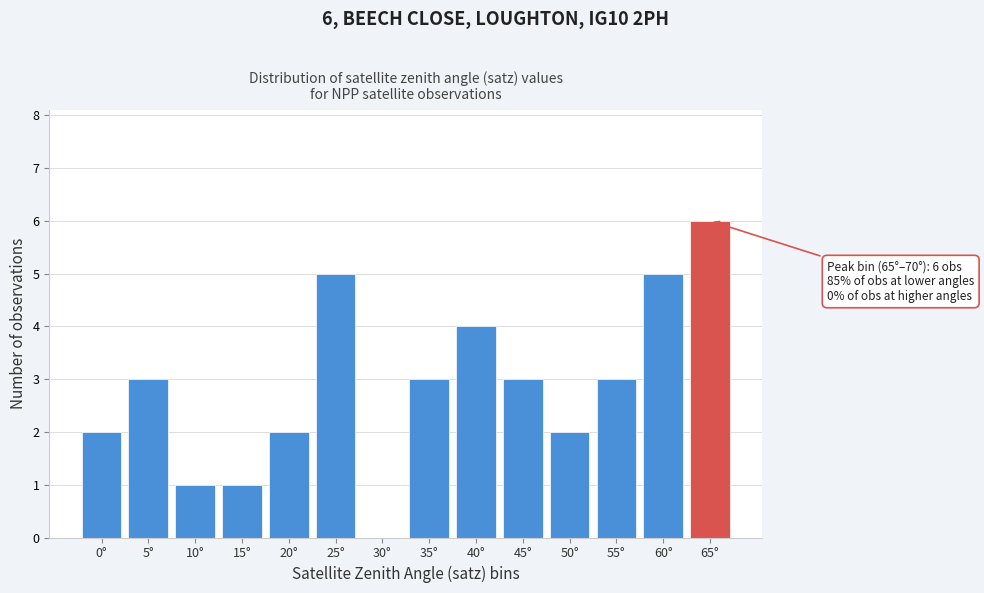

Reading left to right, list all the values displayed in this chart.

0°=2	5°=3	10°=1	15°=1	20°=2	25°=5	30°=0	35°=3	40°=4	45°=3	50°=2	55°=3	60°=5	65°=6